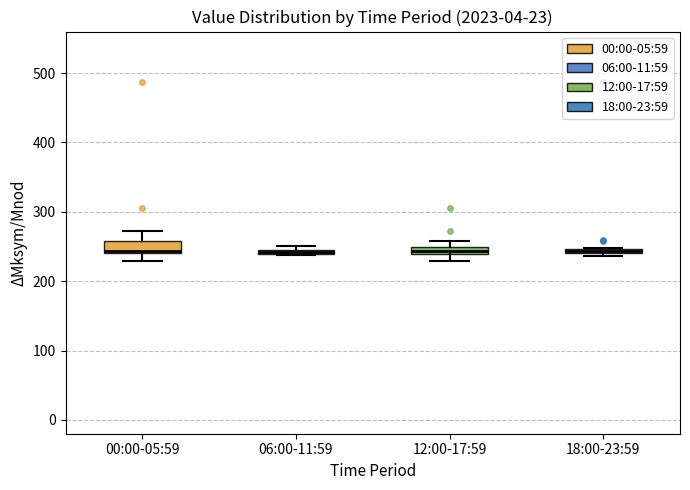

Where is the upper edge of the box for 00:00-05:59 on the y-axis? The values are not printed on the chart, so give them approximately, as read against the axis.

260